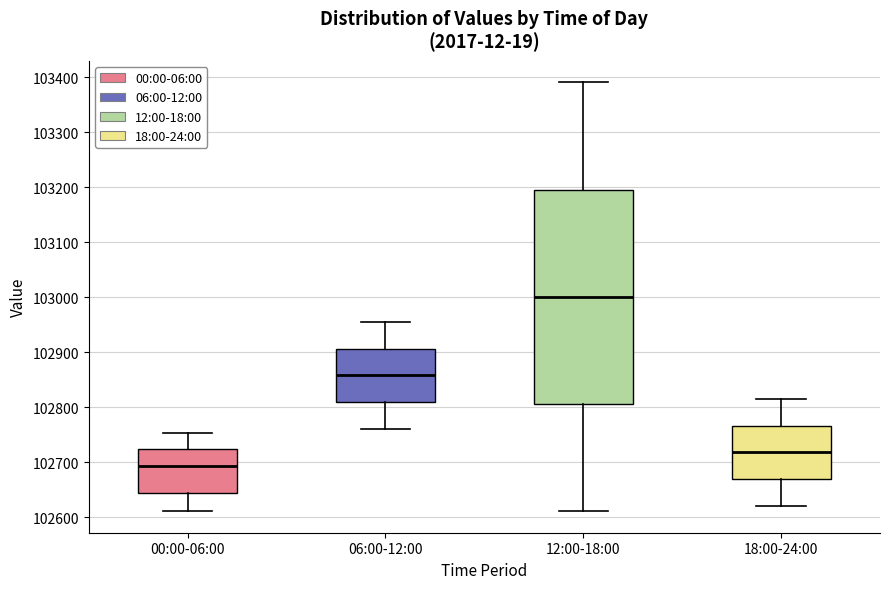

Reading left to right, transcribe this box plot: for each box, give where its median line is, the range the box spans, and where its two whiskers end, as read against the y-axis. The values are not printed on the chart, so give them approximately, as read against the axis.

00:00-06:00: median 102690, box 102640 to 102720, whiskers 102610 to 102750
06:00-12:00: median 102860, box 102810 to 102910, whiskers 102760 to 102960
12:00-18:00: median 103000, box 102810 to 103200, whiskers 102610 to 103390
18:00-24:00: median 102720, box 102670 to 102770, whiskers 102620 to 102820